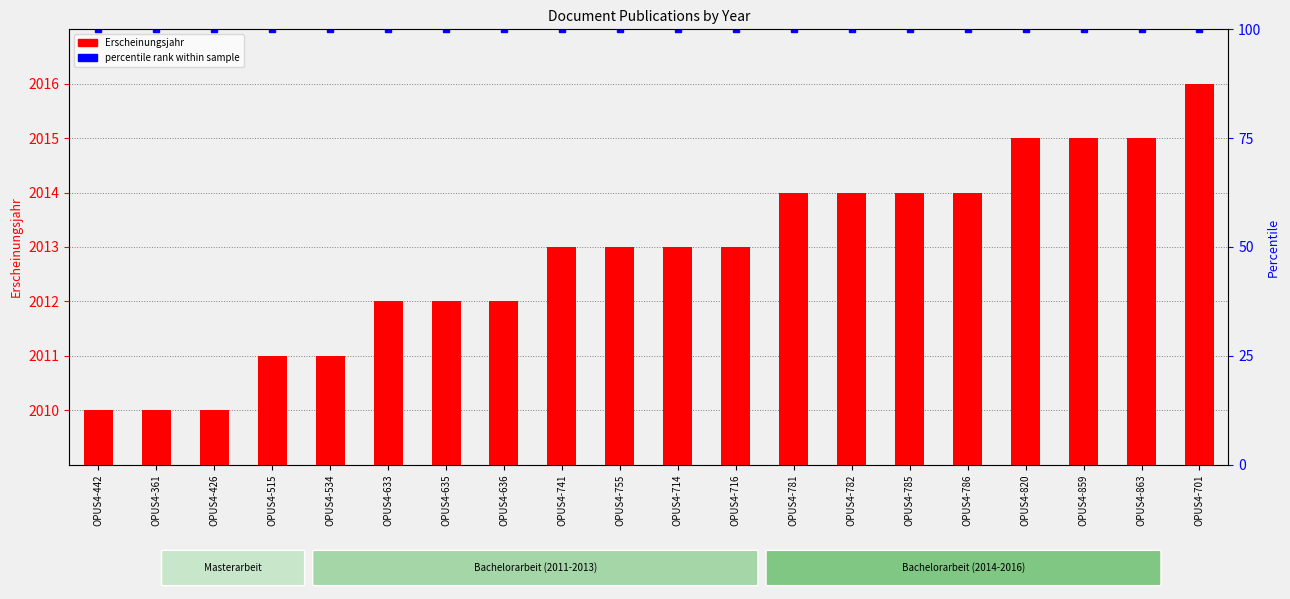

Which series changed the most between OPUS4-442 and OPUS4-781?

Erscheinungsjahr